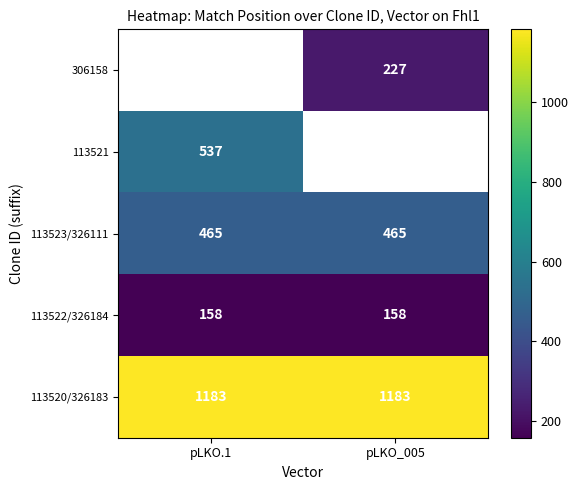

Which category has the lowest value across all series?

pLKO.1